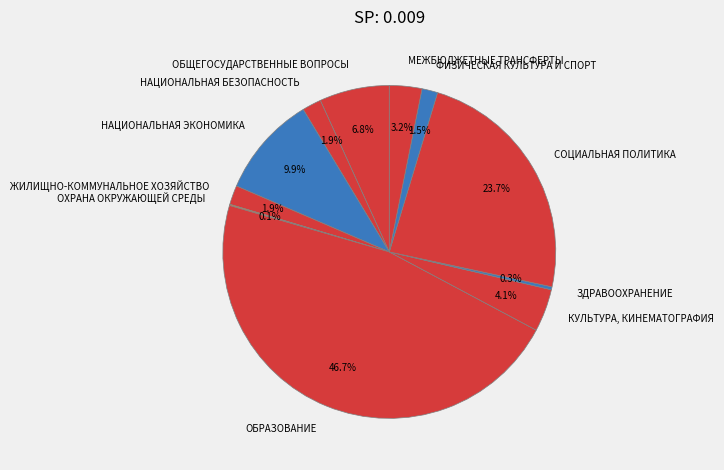

Between НАЦИОНАЛЬНАЯ ЭКОНОМИКА and НАЦИОНАЛЬНАЯ БЕЗОПАСНОСТЬ, which is larger?

НАЦИОНАЛЬНАЯ ЭКОНОМИКА